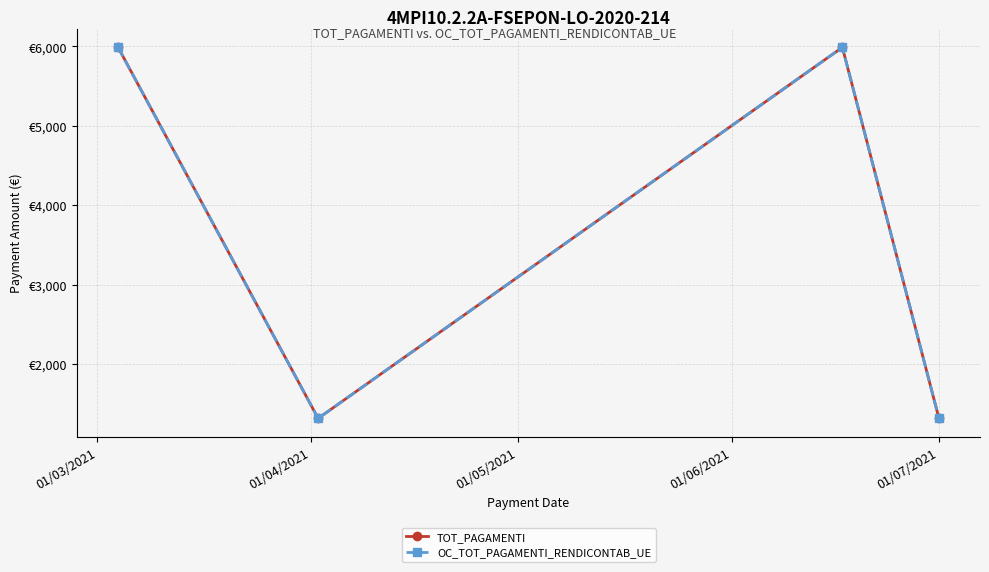

List the series in order of their peak value, highest first.

TOT_PAGAMENTI, OC_TOT_PAGAMENTI_RENDICONTAB_UE